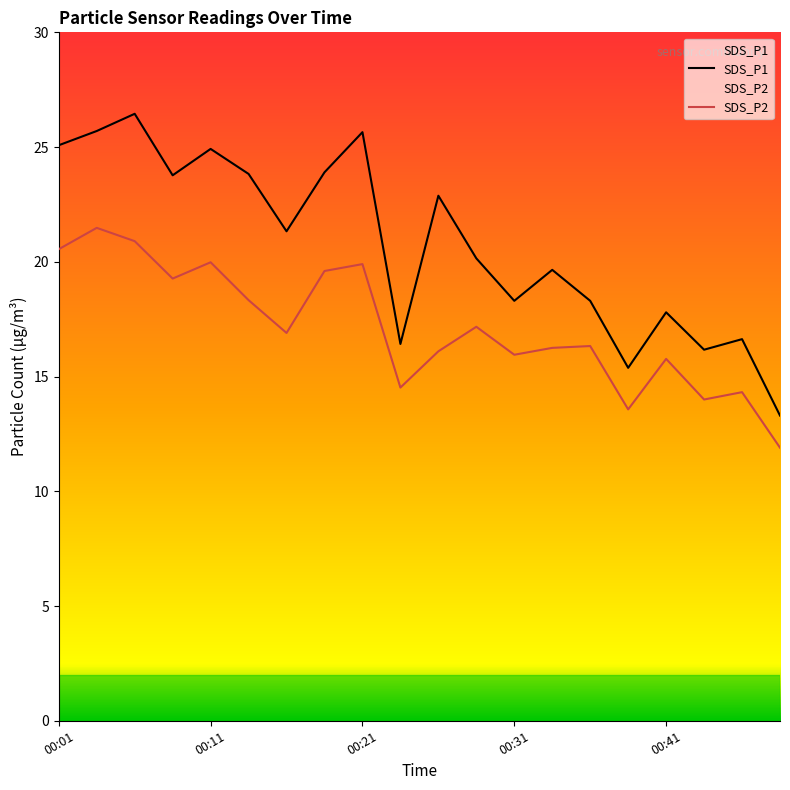

True or false: SDS_P1 has more than 2 interior local peaks.

True